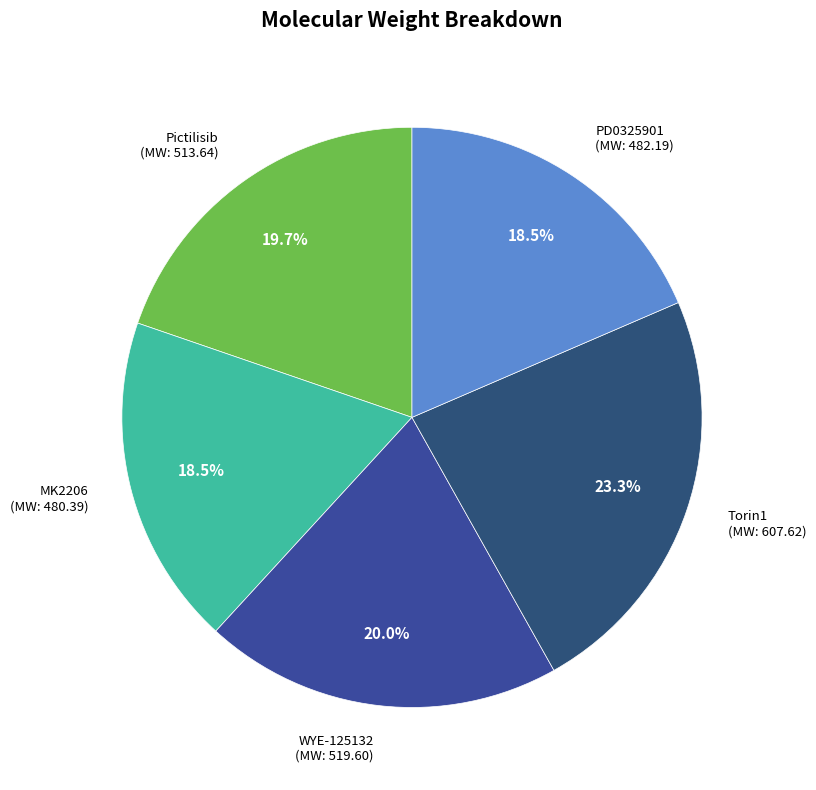

How many slices are in this pie chart?

5